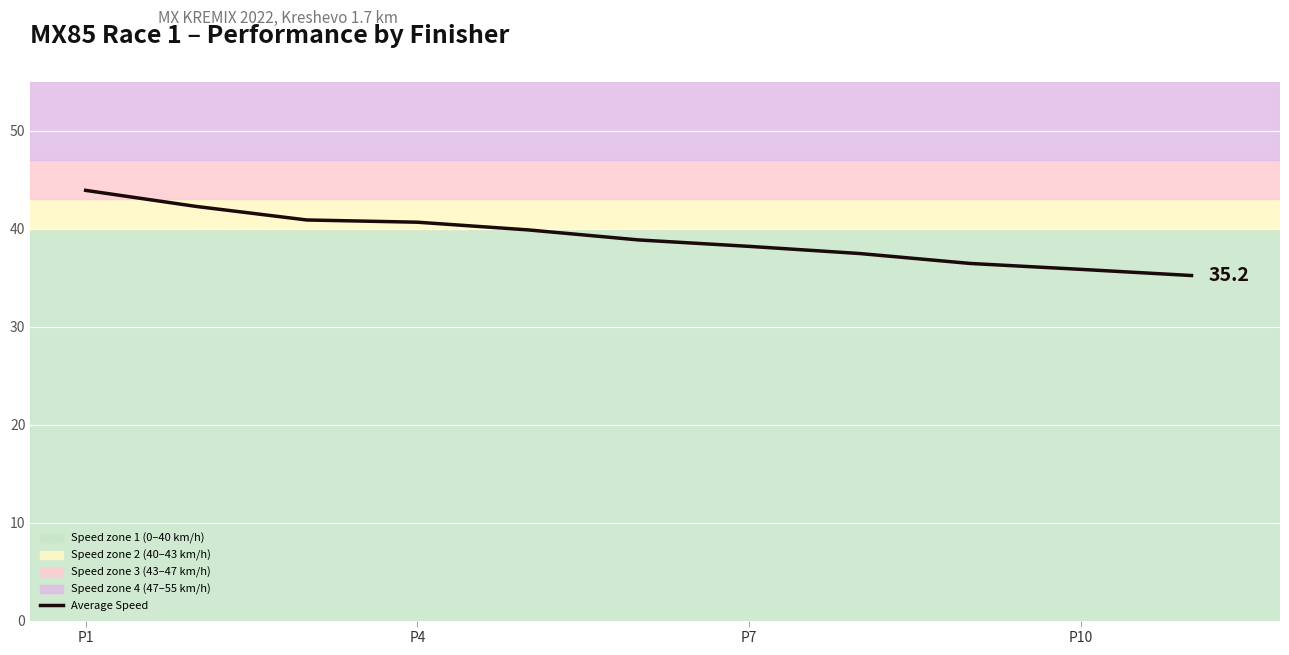

What is the smallest value displayed?

35.2